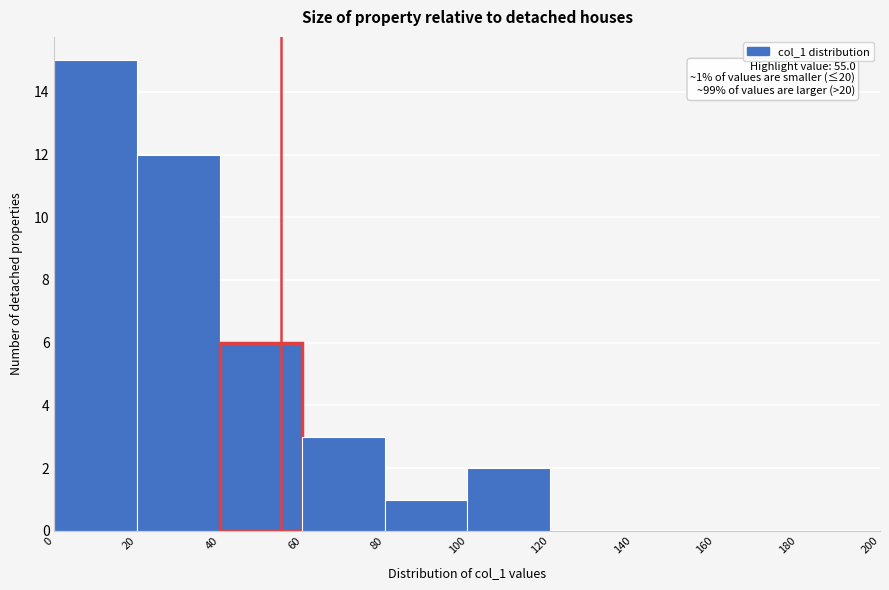

Which range on the x-axis has the tallest bar?

0 to 20